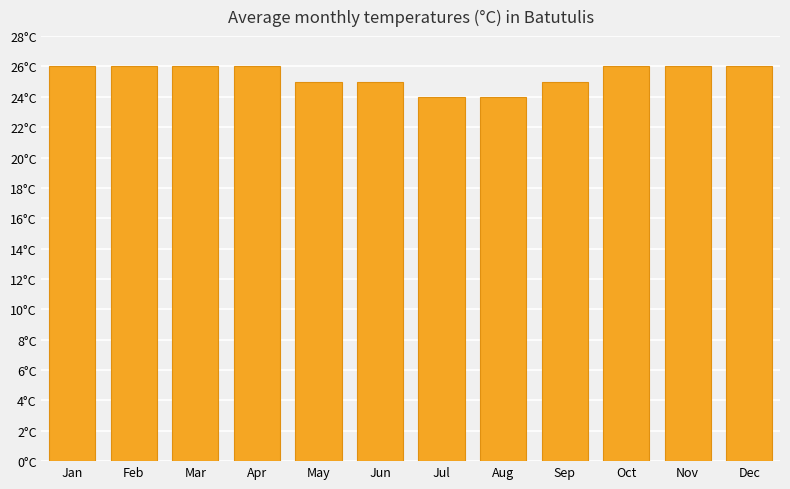

Count the values in the range 25 to 26.

10